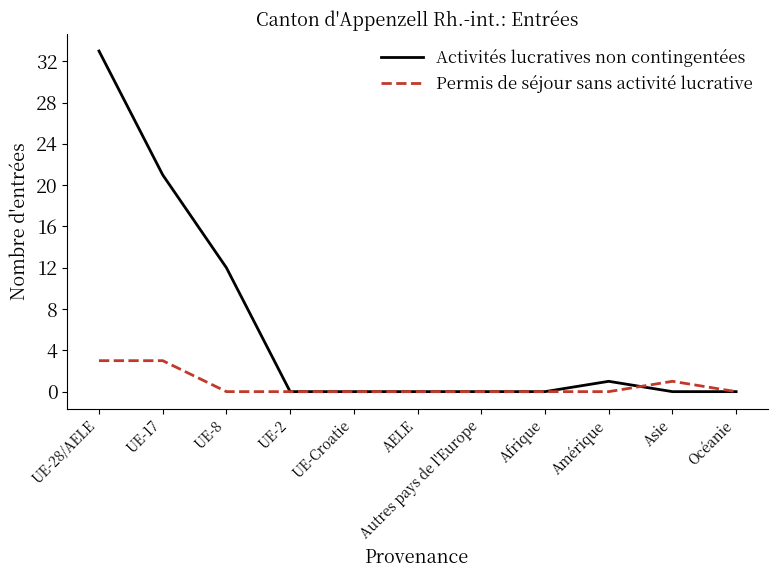

Which category has the highest value in the Activités lucratives non contingentées series?

UE-28/AELE